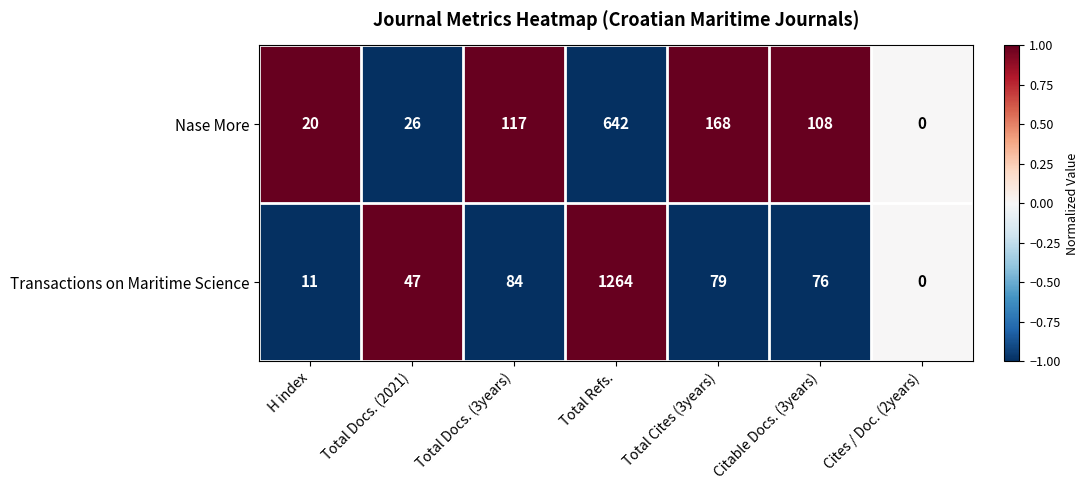

Where is Transactions on Maritime Science nearest to the value 632?

Total Docs. (3years)